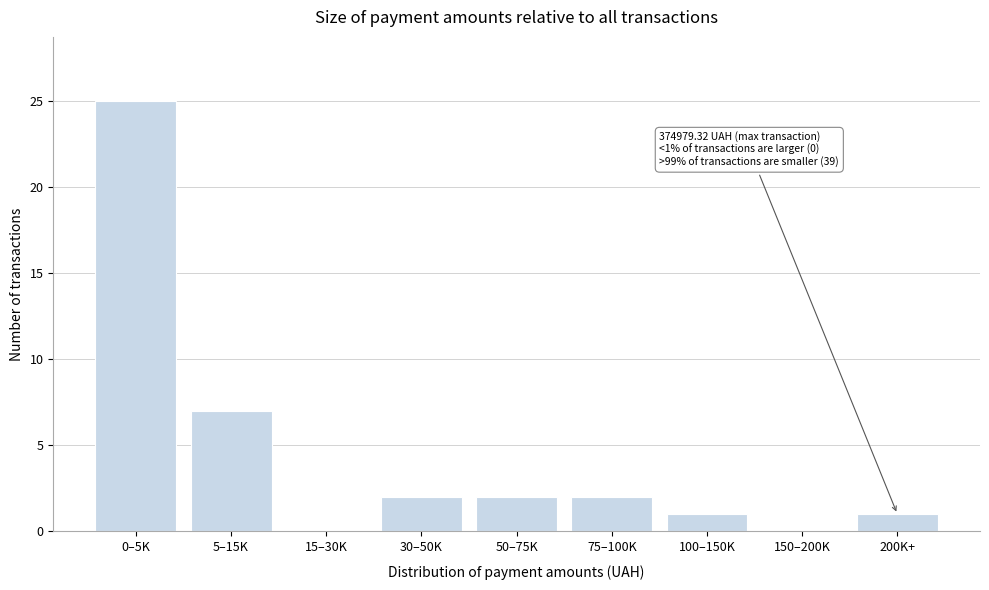

Reading left to right, transcribe all the data shown in this chart.

0–5K=25	5–15K=7	15–30K=0	30–50K=2	50–75K=2	75–100K=2	100–150K=1	150–200K=0	200K+=1